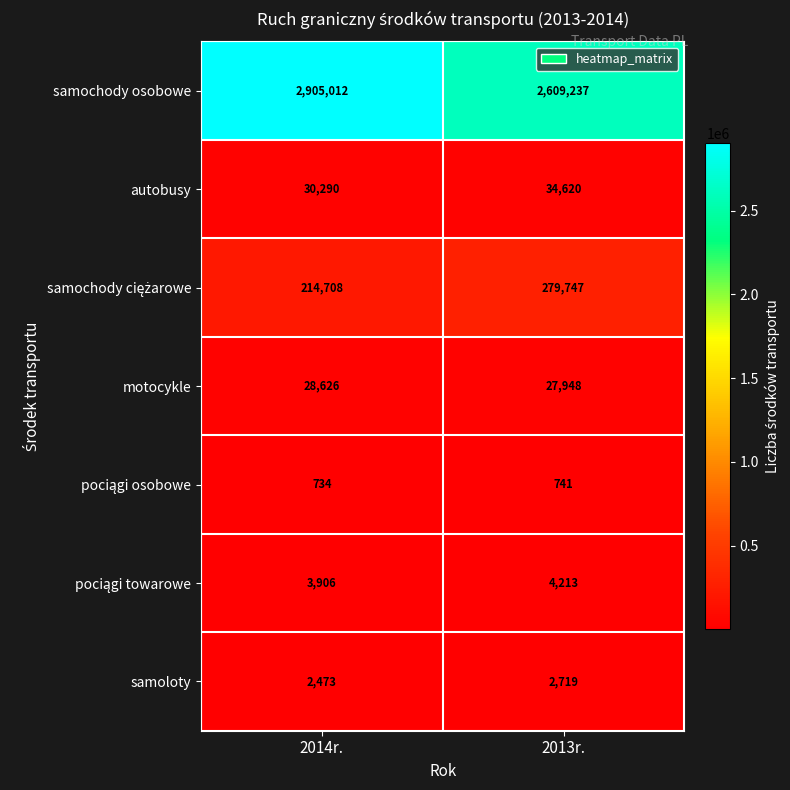

Where is autobusy nearest to the value 32455?

2014r.